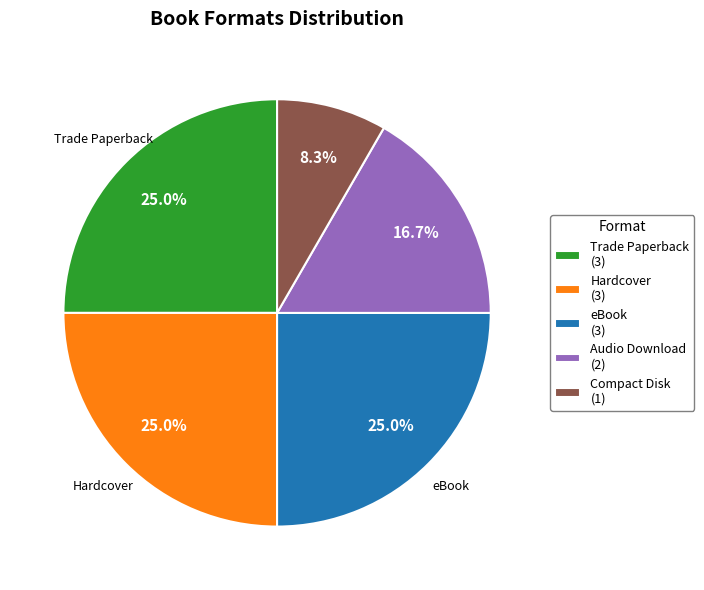

To the nearest percent, what percentage of the pie is Trade Paperback?

25%